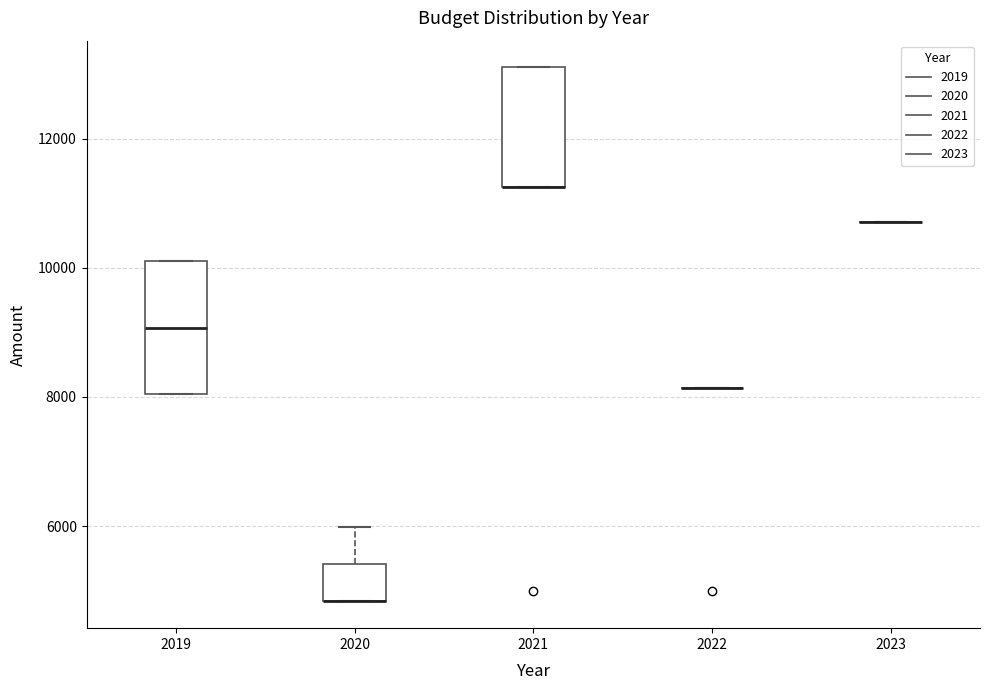

Reading left to right, transcribe this box plot: for each box, give where its median line is, the range the box spans, and where its two whiskers end, as read against the y-axis. The values are not printed on the chart, so give them approximately, as read against the axis.

2019: median 9000, box 8000 to 10200, whiskers 8000 to 10200
2020: median 4800 (drawn on the box's lower edge), box 4800 to 5400, whiskers 4800 to 6000
2021: median 11200 (drawn on the box's lower edge), box 11200 to 13200, whiskers 11200 to 13200
2022: box collapsed to a line at 8200, whiskers 8200 to 8200
2023: box collapsed to a line at 10800, whiskers 10800 to 10800